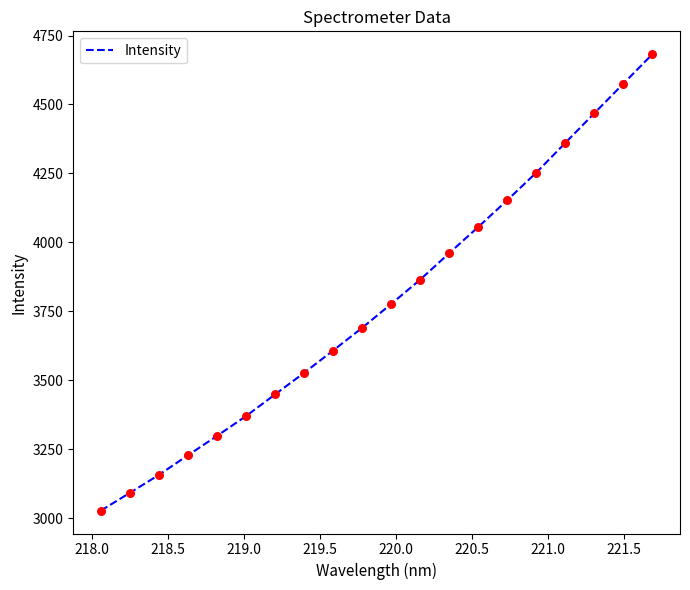

What is the greatest value displayed?

4682.5